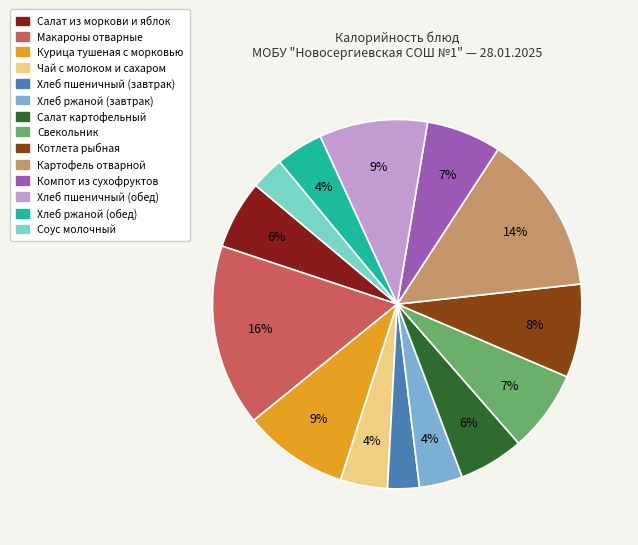

Does Макароны отварные represent more than half of the total?

No